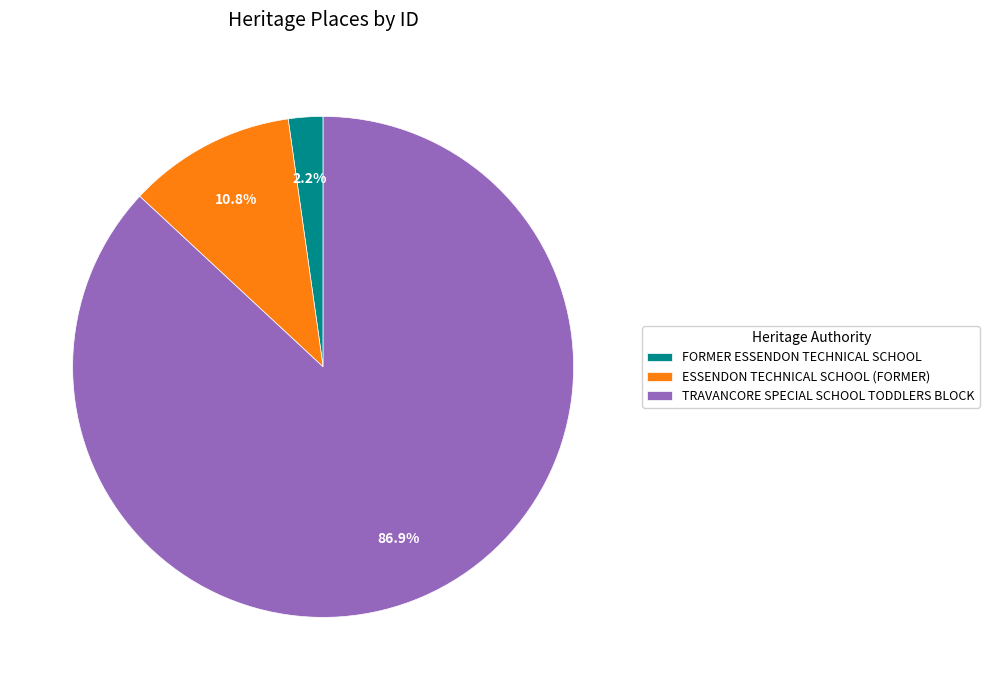

Which category has the smallest portion of the pie?

FORMER ESSENDON TECHNICAL SCHOOL